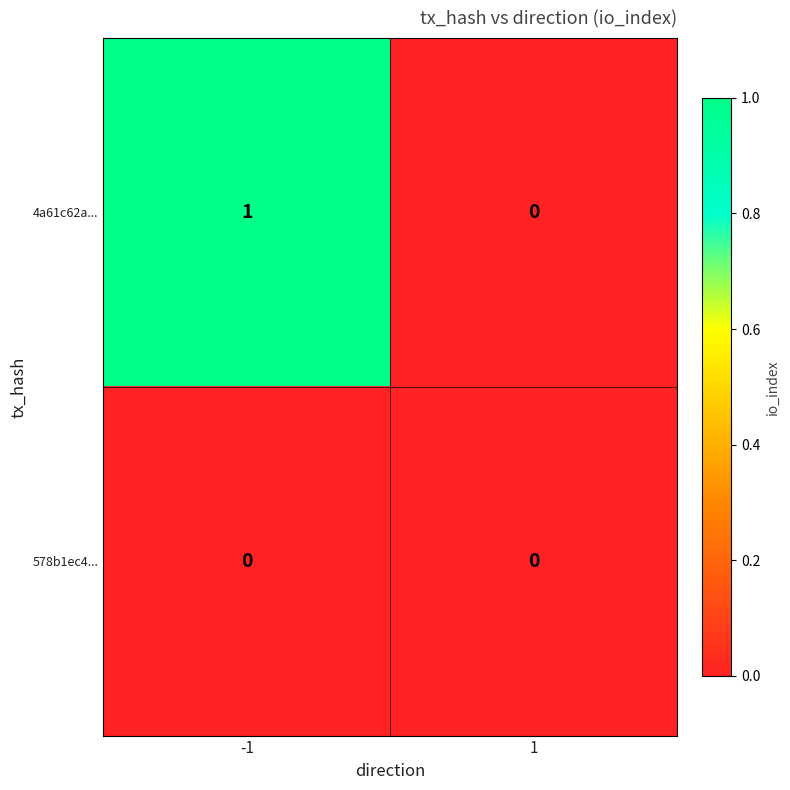

How many series are shown in this chart?

2